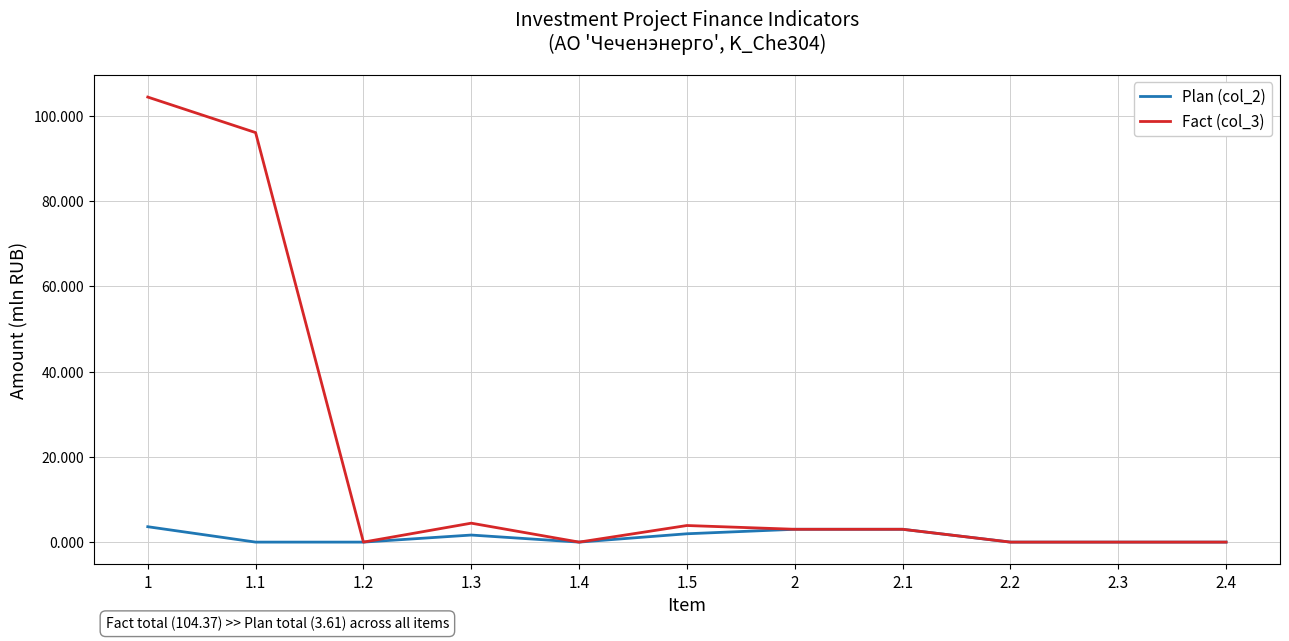

Where is Fact (col_3) nearest to the value 52?

1.1